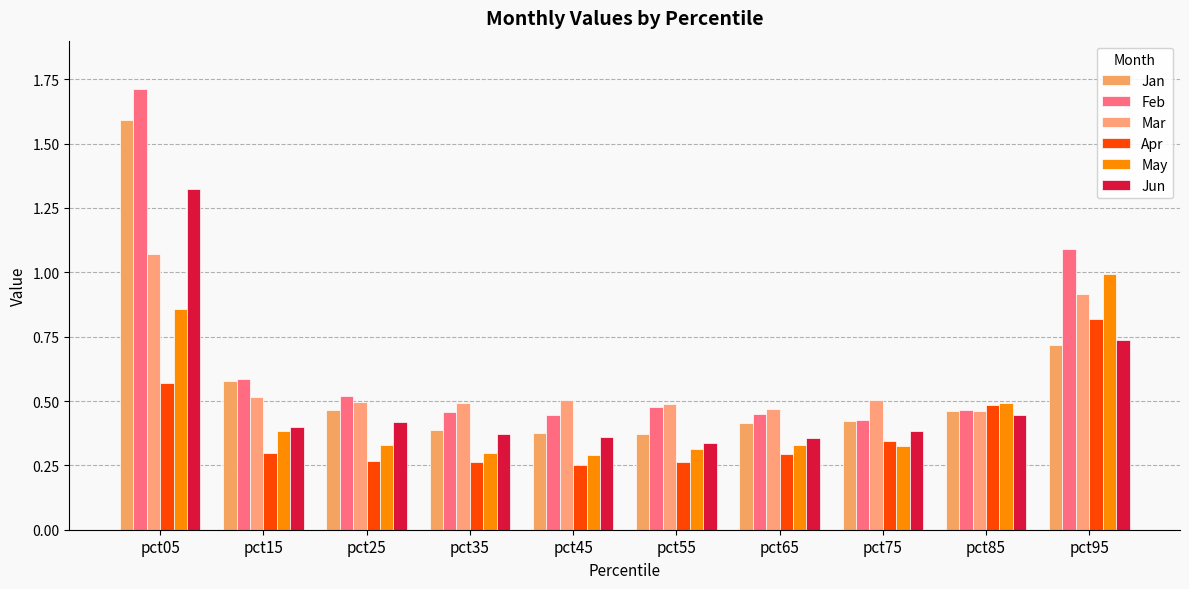

What is the difference between the second highest and minimum values in the May series?

0.6